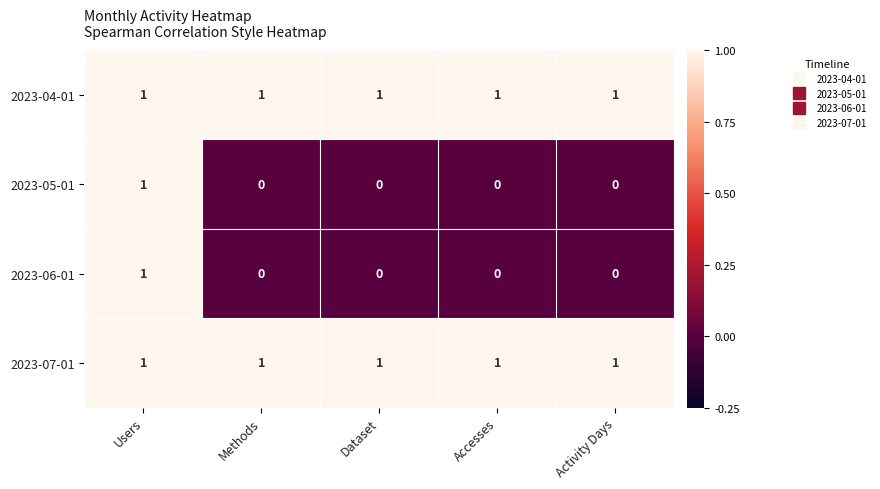

The 2023-05-01 series shows 0 at Methods. True or false?

True